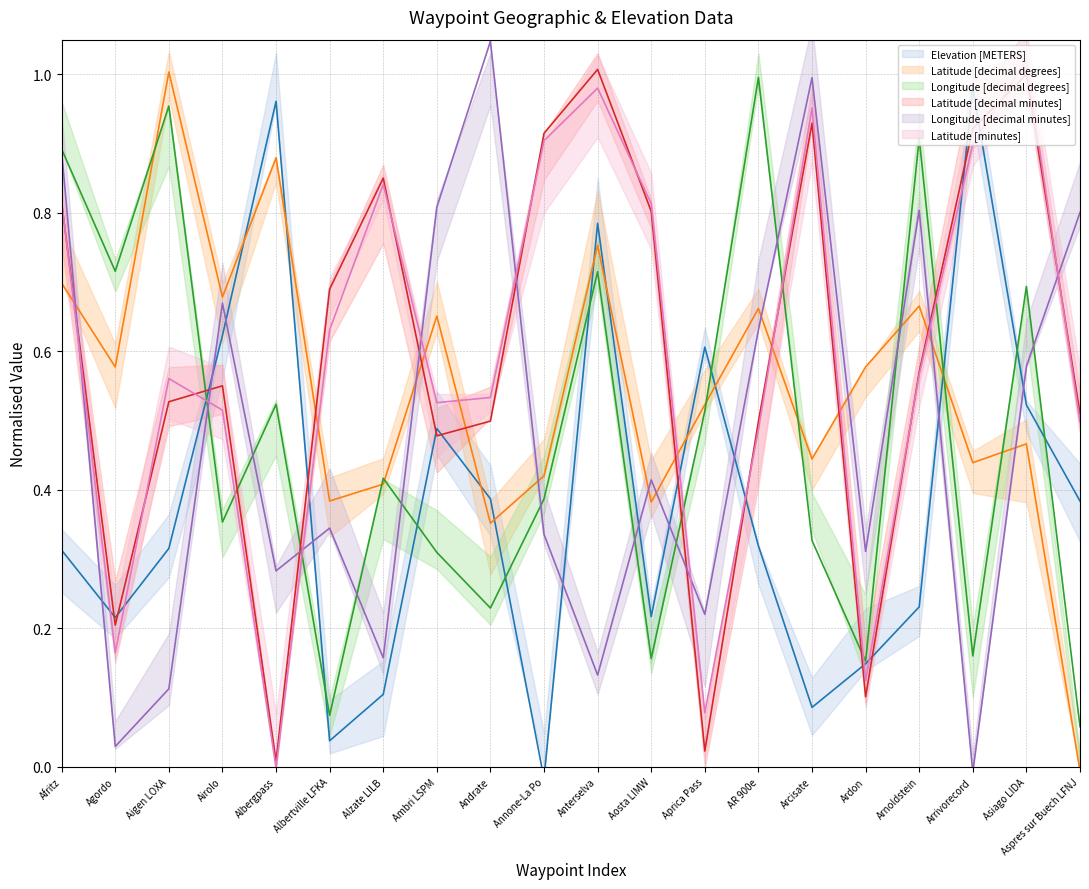

Is it true that Longitude [decimal degrees] (line) equals 0.4 at Annone-La Po?

True